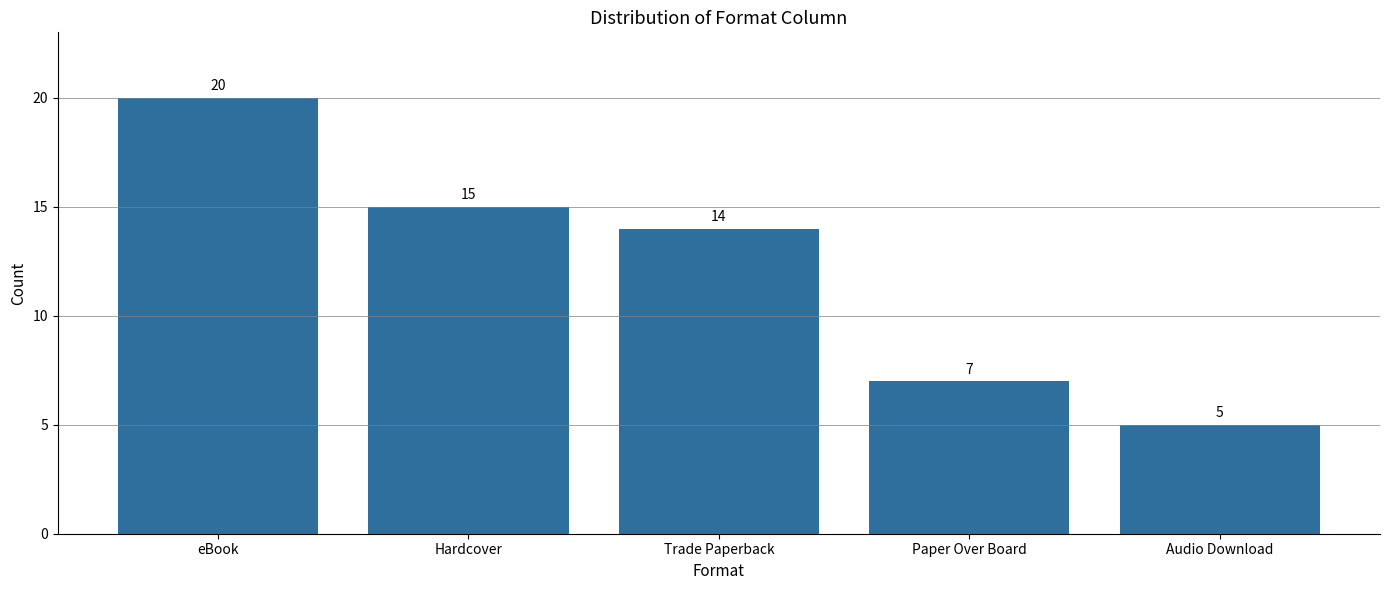

Which category has the highest value across all series?

eBook